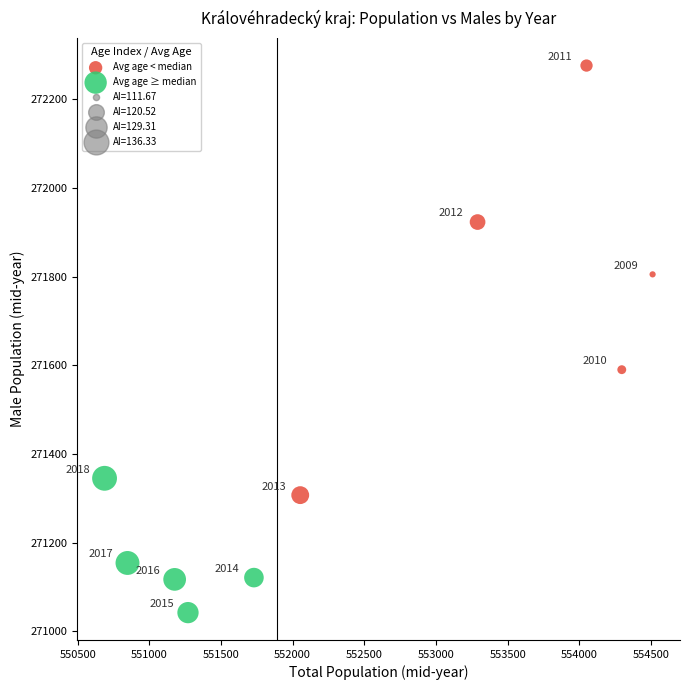

Which series has the largest Y range (max minus min)?

Avg age < median